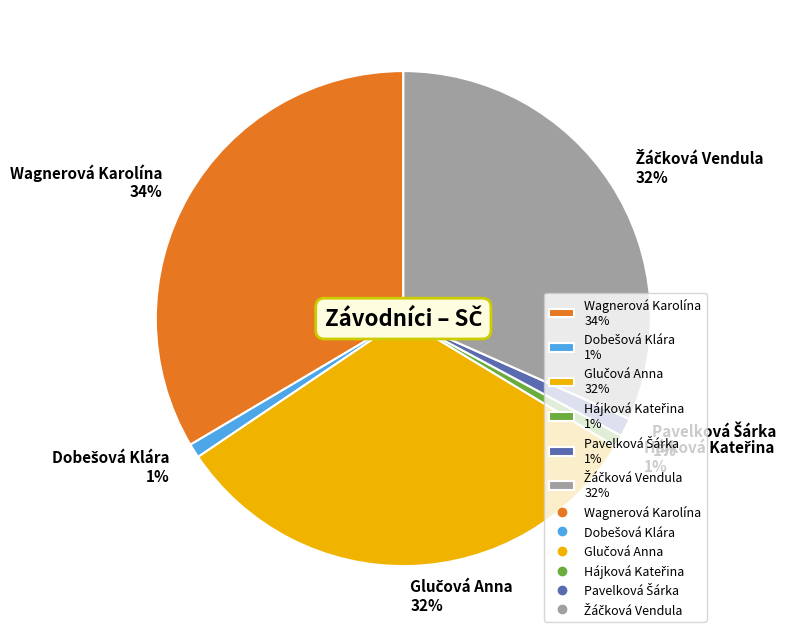

Does any single category account for the majority?

No